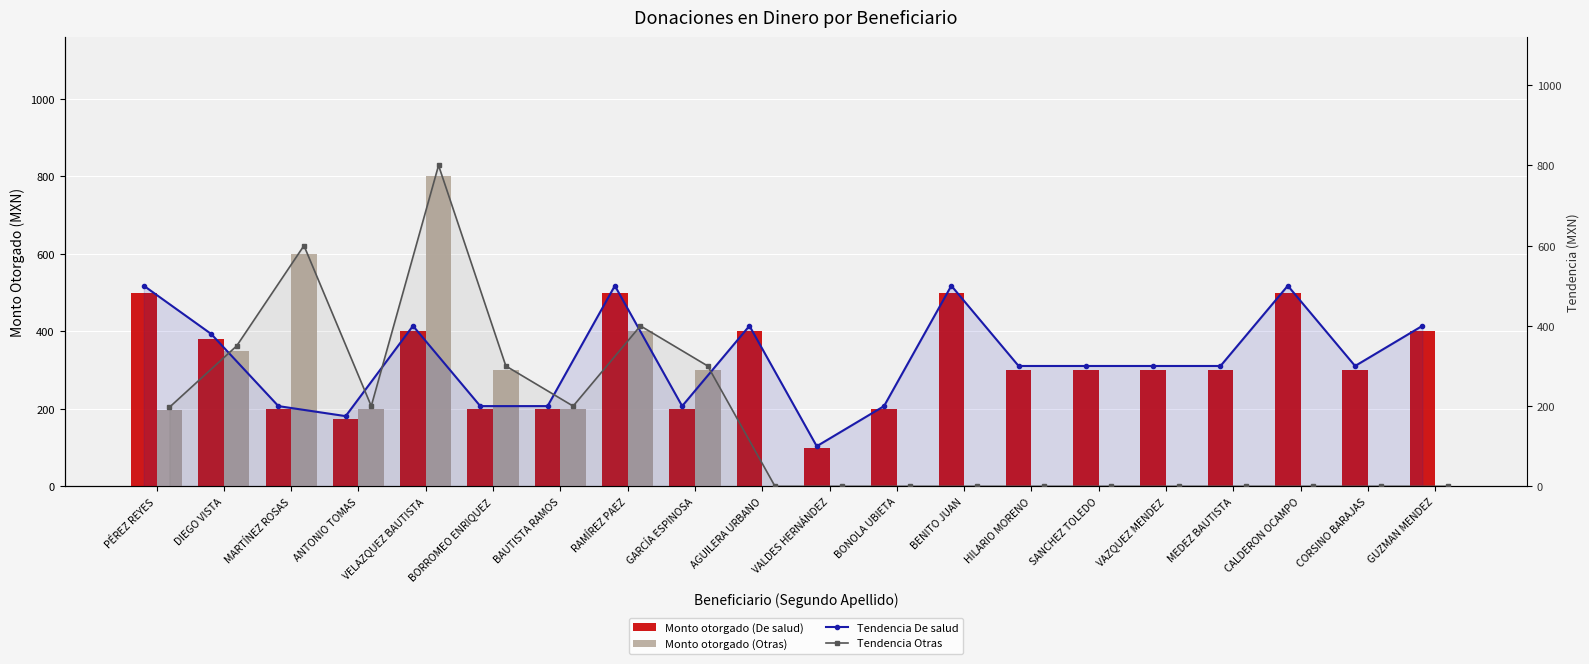

What is the label of the 3rd bar from the left?

MARTÍNEZ ROSAS